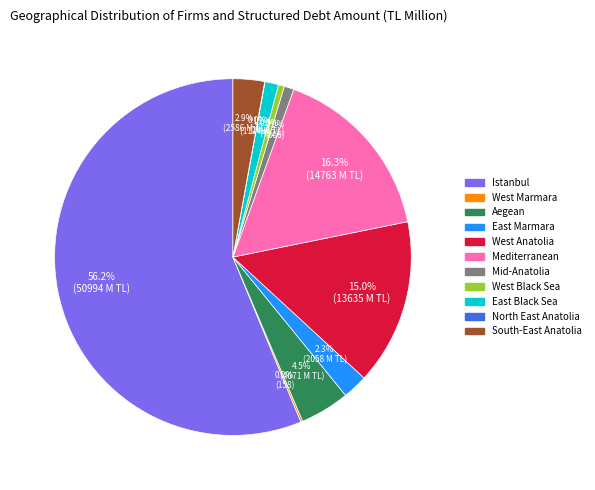

To the nearest percent, what is the difference between the largest and smallest slice percentages?

56%